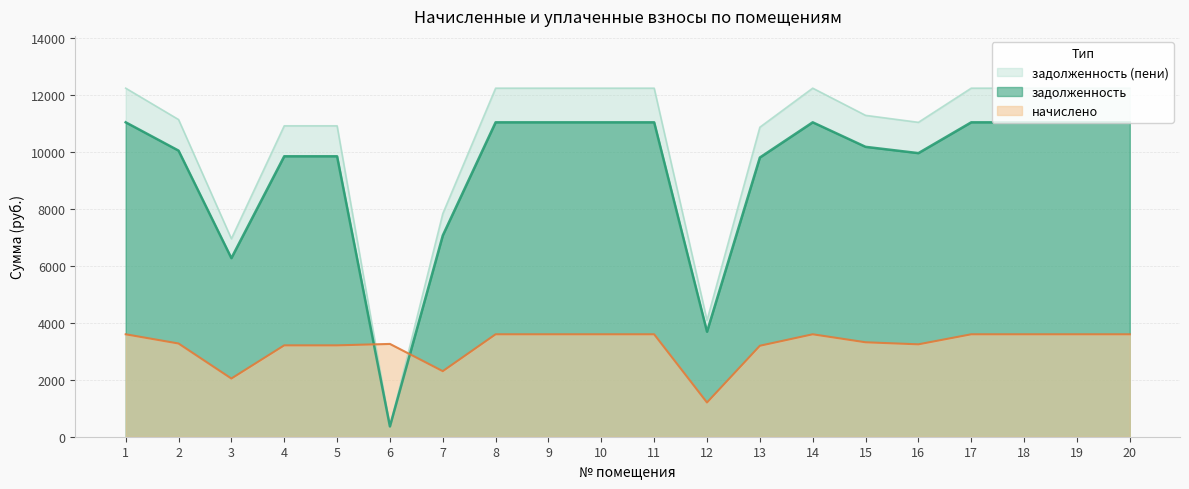

Which series has the largest total across all categories?

задолженность (пени)